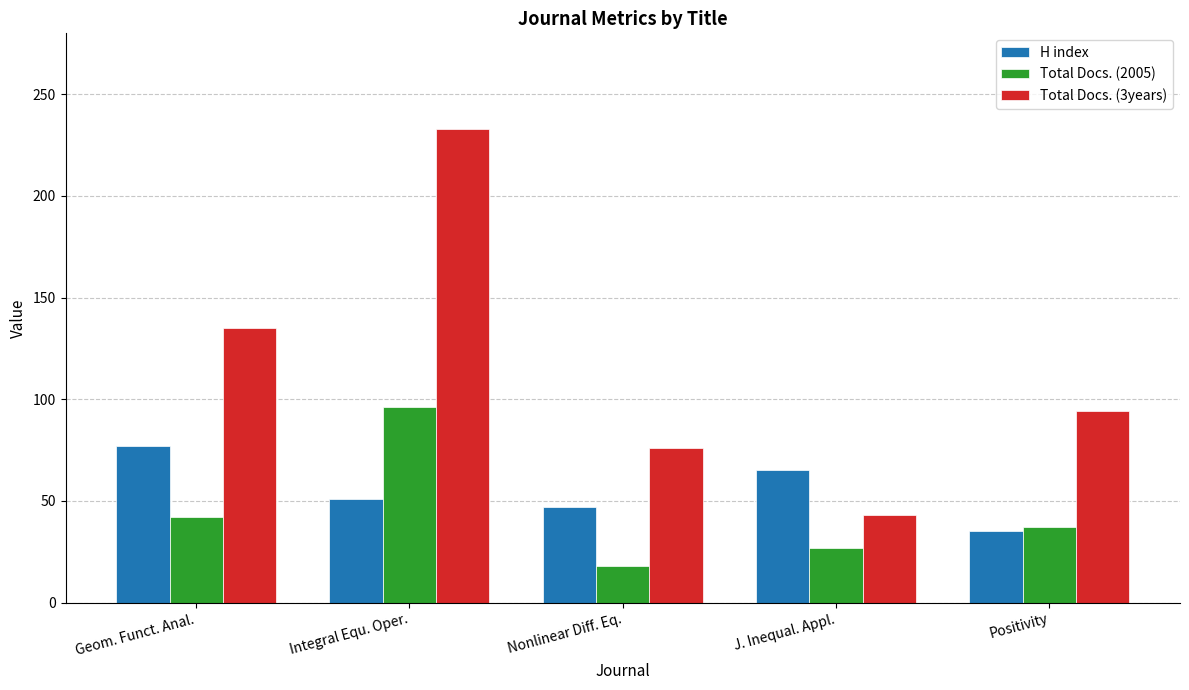

Which category has the highest value across all series?

Integral Equ. Oper.